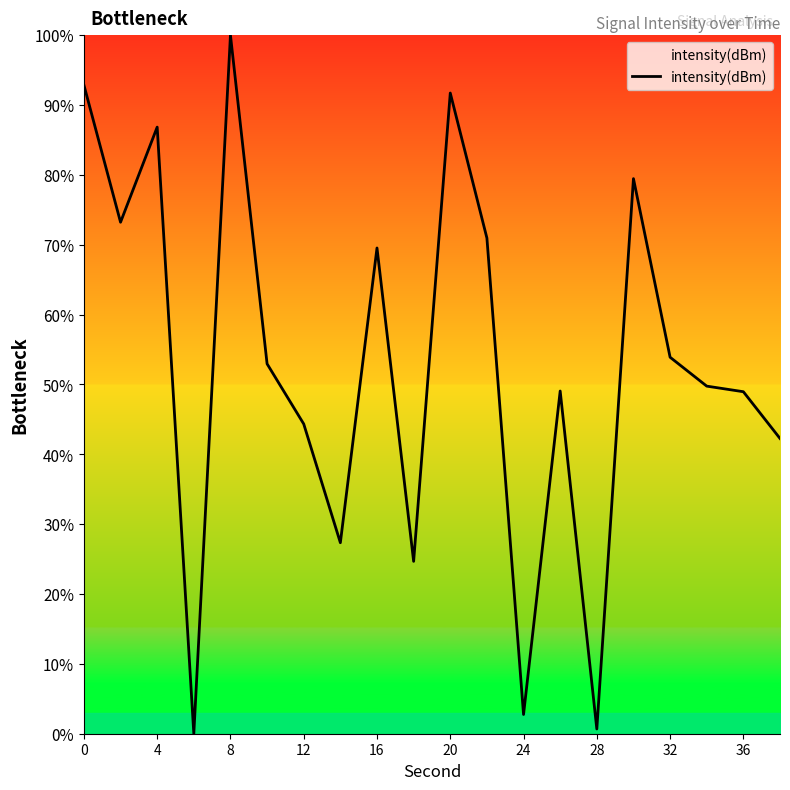

What is the difference between the maximum and minimum values?

100.0